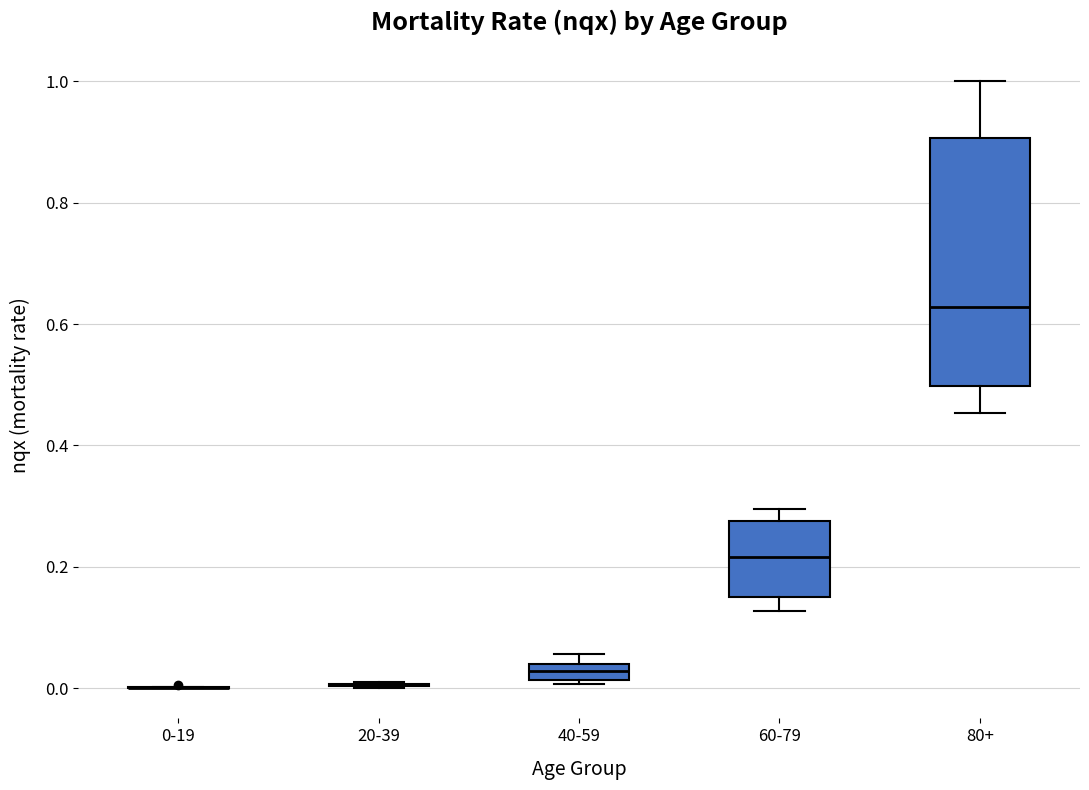

Comparing the boxes themselves (not the whiskers), which one is the tallest?

80+